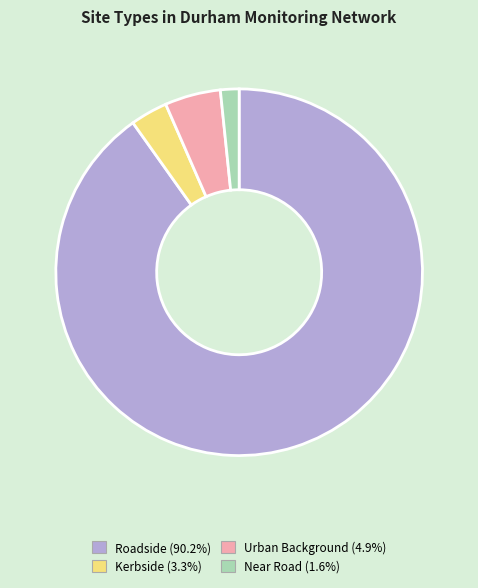

Combined, do Kerbside and Roadside account for over 50%?

Yes